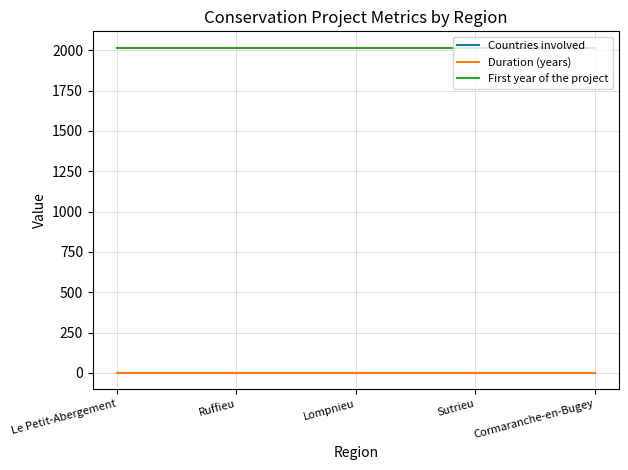

Does the chart display data point markers on the line(s)?

No